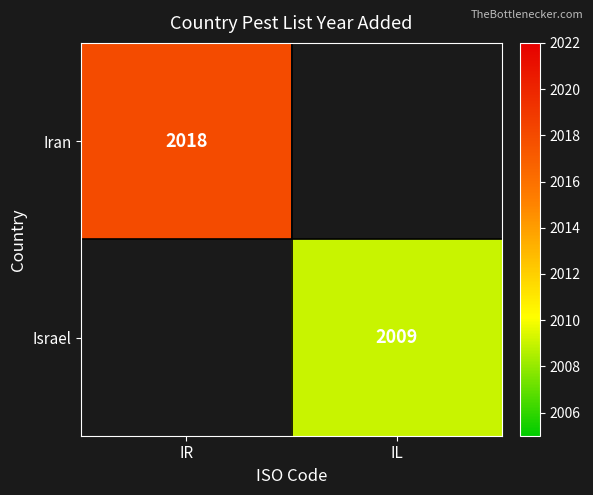

The value of Israel at IL is 2773. True or false?

False